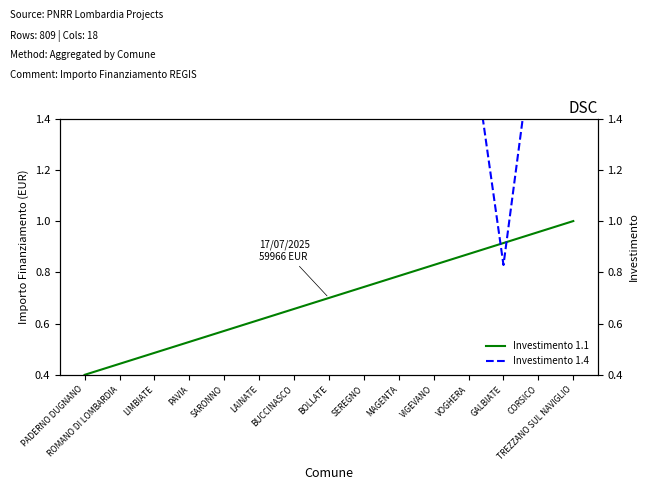

Which series has the widest spread of values?

Investimento 1.4